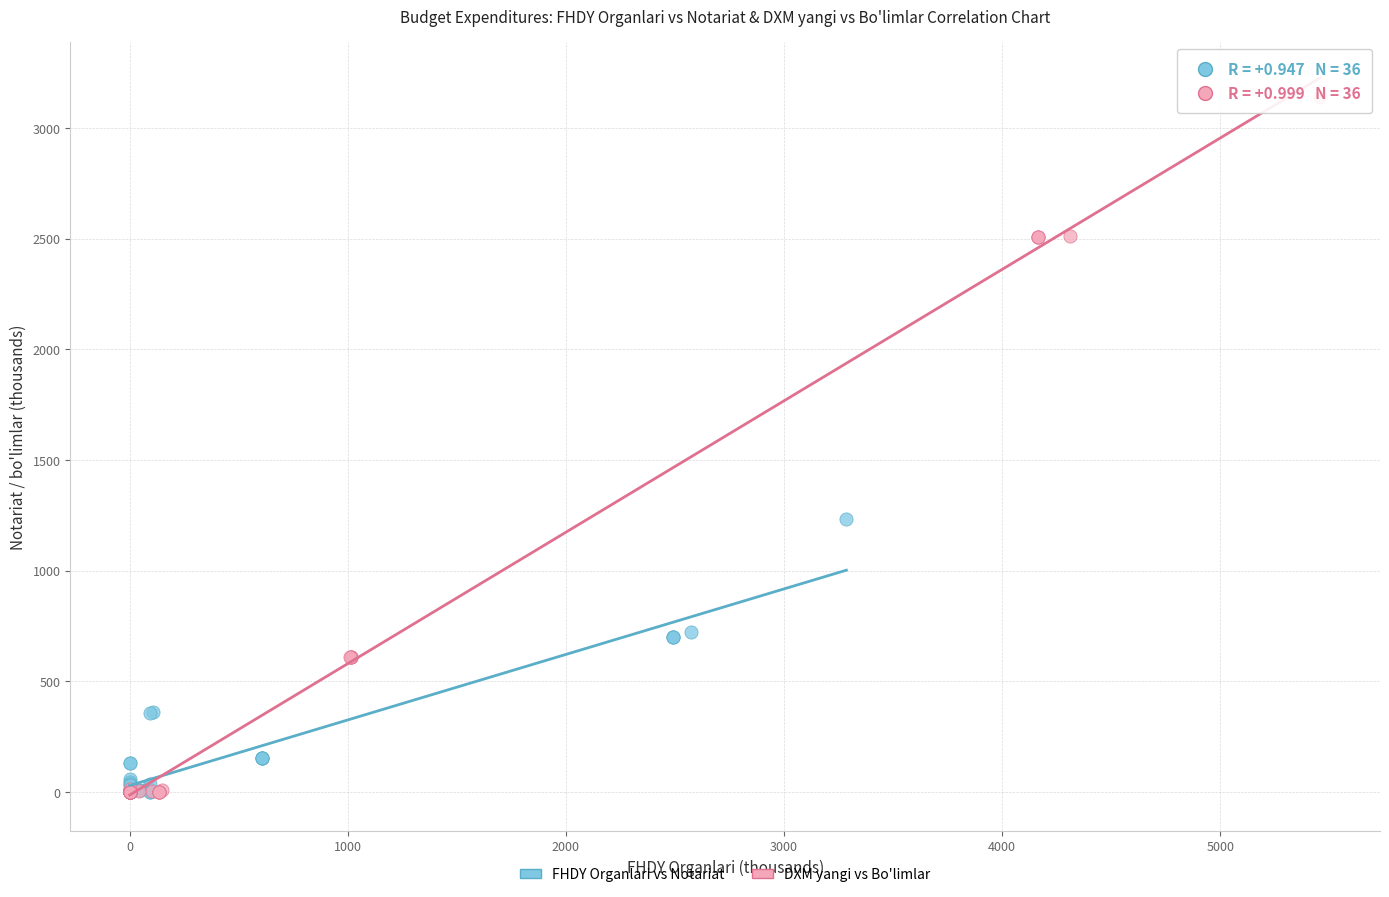

Which series contains the highest Y value?

DXM yangi vs Bo'limlar